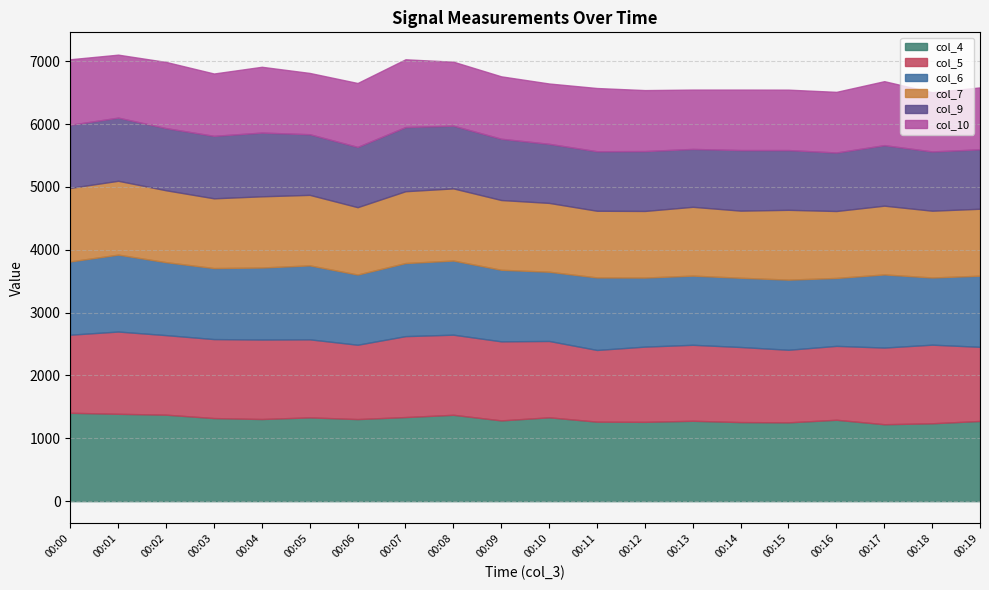

List the labels in order of col_7 value, largest first.

00:01, 00:00, 00:08, 00:02, 00:07, 00:04, 00:05, 00:15, 00:03, 00:09, 00:10, 00:13, 00:17, 00:06, 00:14, 00:16, 00:19, 00:18, 00:11, 00:12